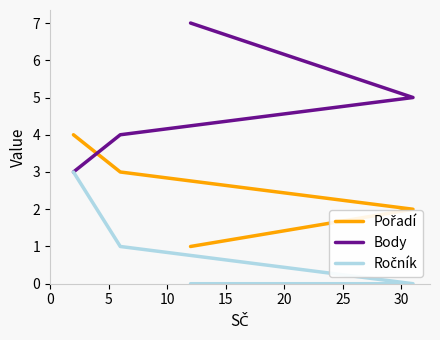

What is the difference between the maximum and second lowest values in the Body series?

3